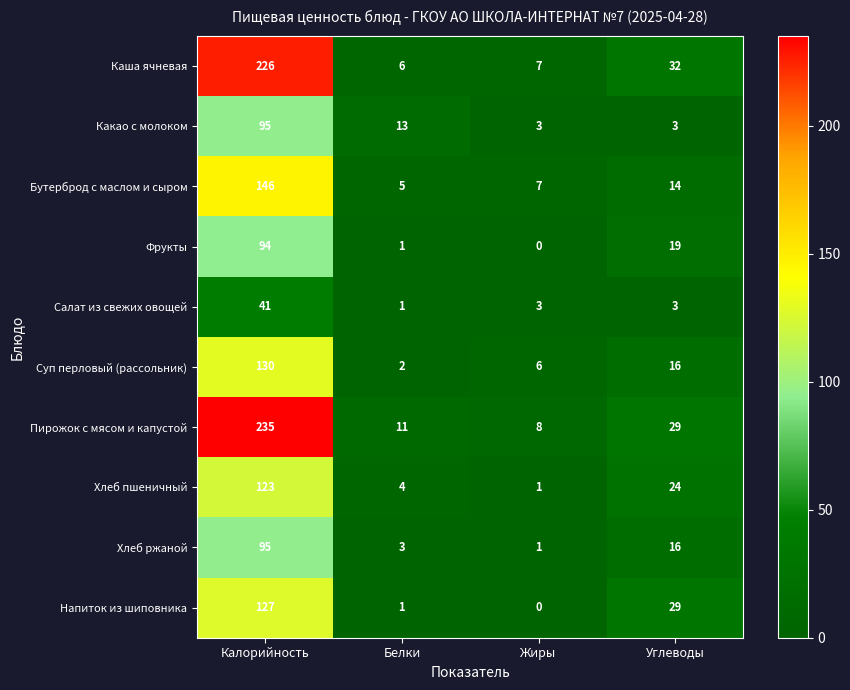

Is the value of Пирожок с мясом и капустой at Углеводы greater than the value of Салат из свежих овощей at Жиры?

Yes